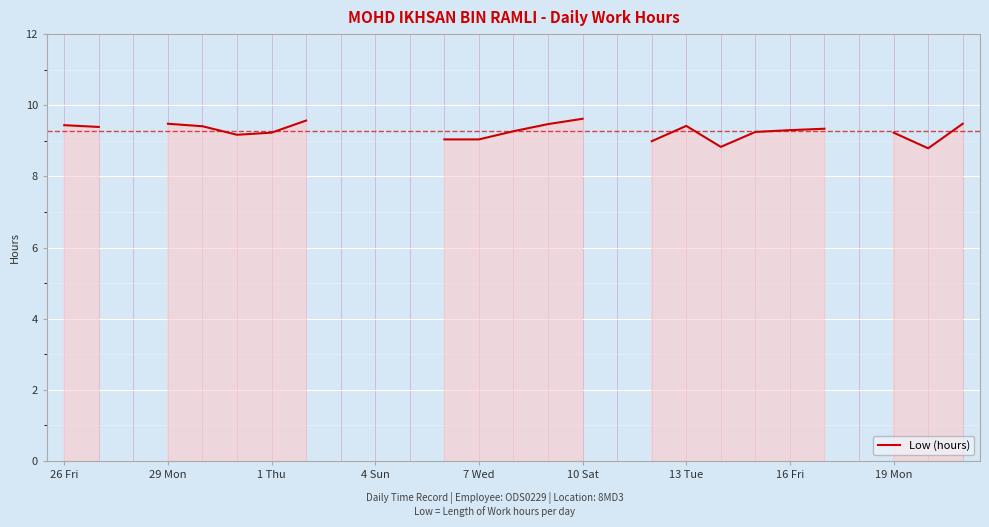

Is this an area chart (filled region under the line)?

No